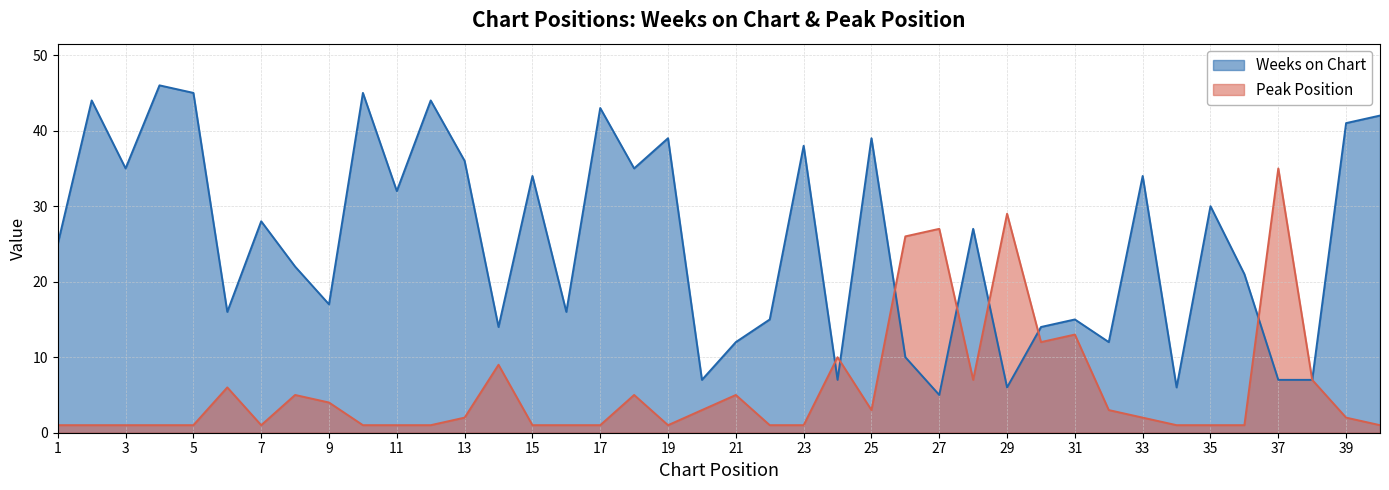

At how many categories does at least one series exceed 10?

36